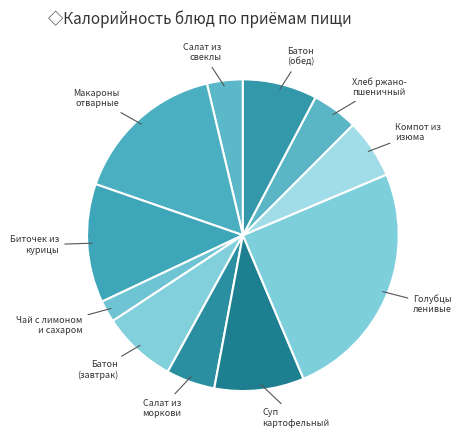

How many segments does this pie chart have?

11